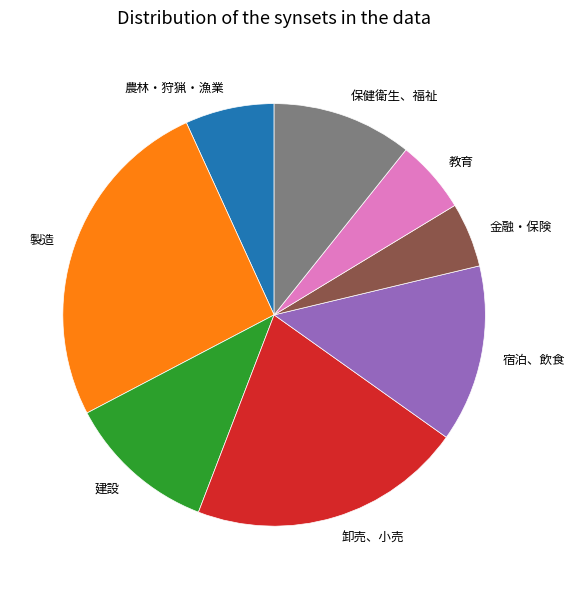

Does 教育 account for over 50% of the chart?

No